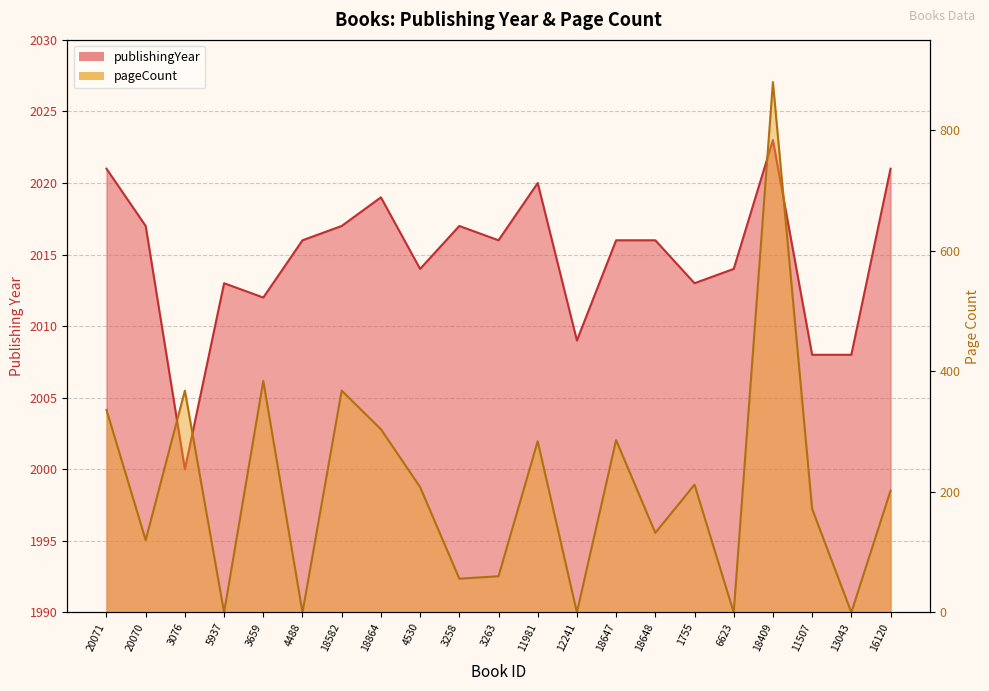

What is the value of the pageCount point at the 1st from the left?

336